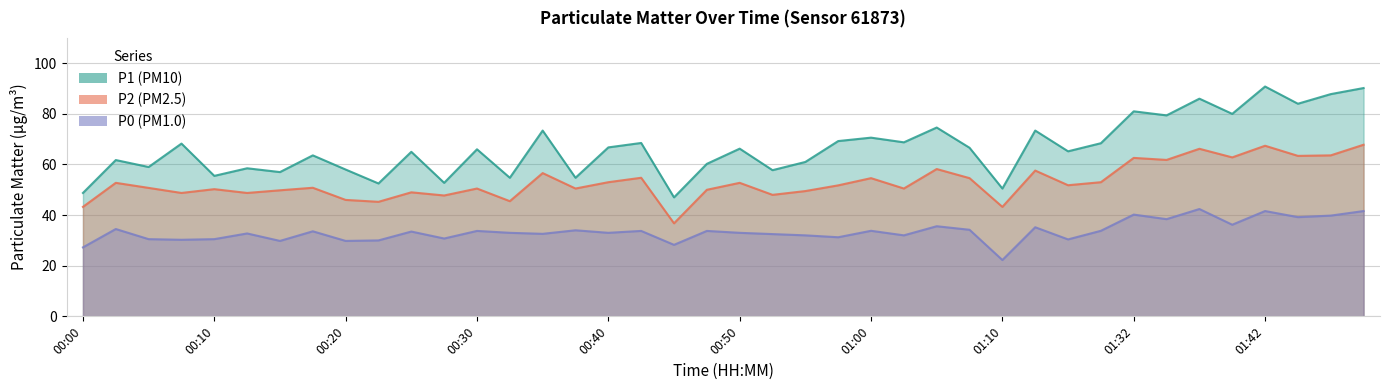

Rank the series by their average value, from highest to lowest.

P1, P2, P0